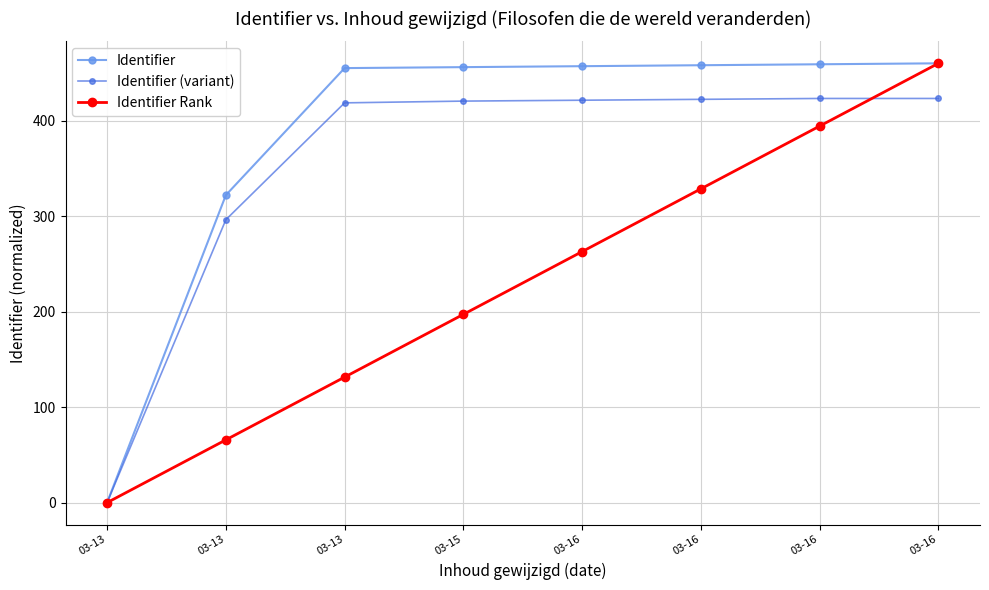

What are all the series names shown in the legend?

Identifier, Identifier (variant), Identifier Rank